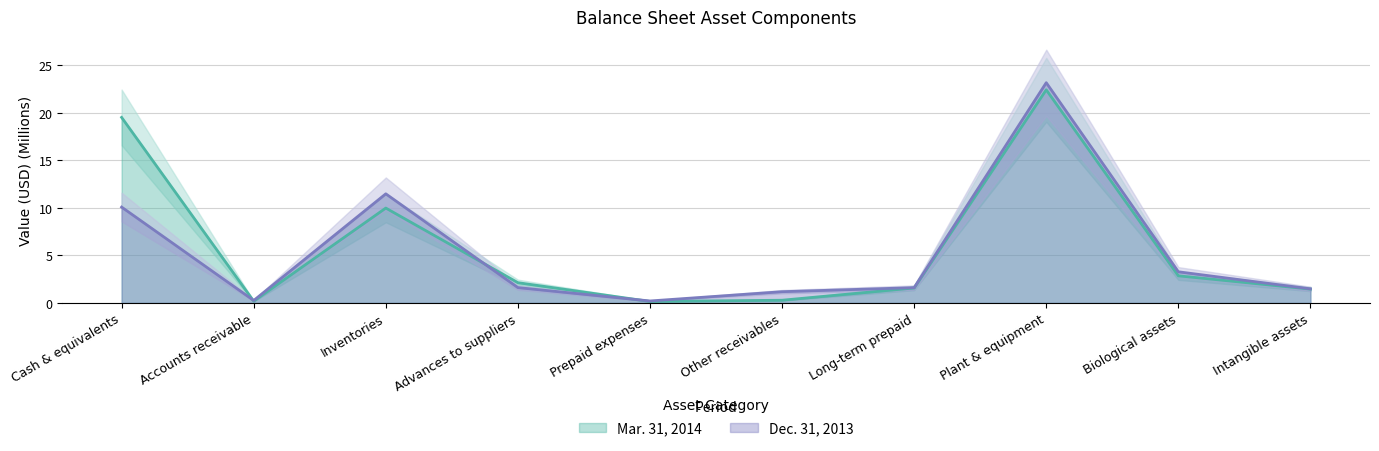

At how many categories does at least one series exceed 12?

2